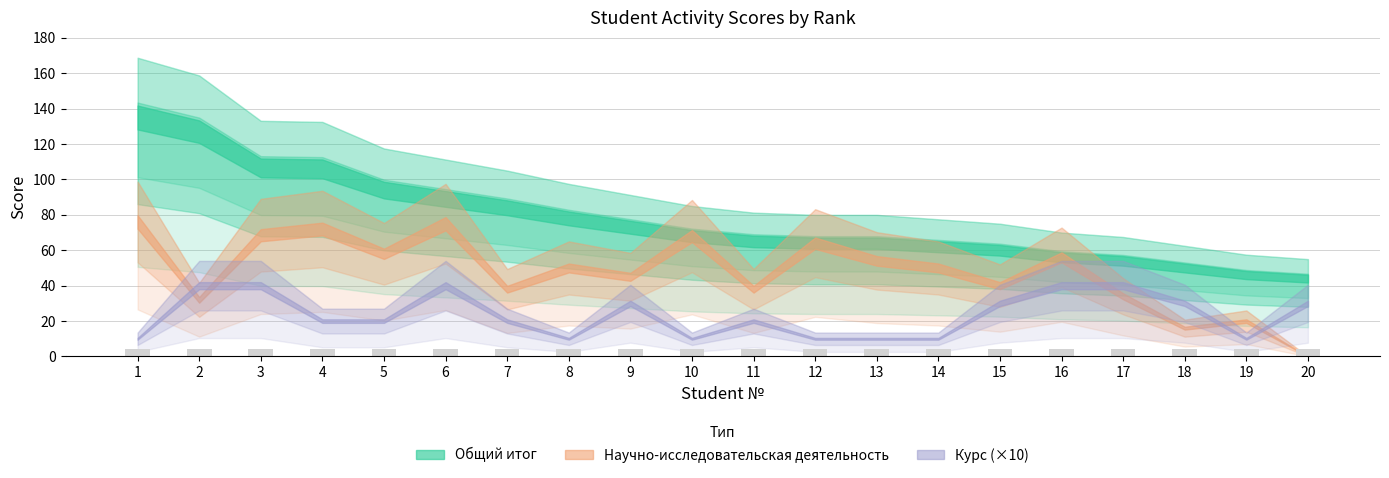

At which category is the sum across all series the highest?

1